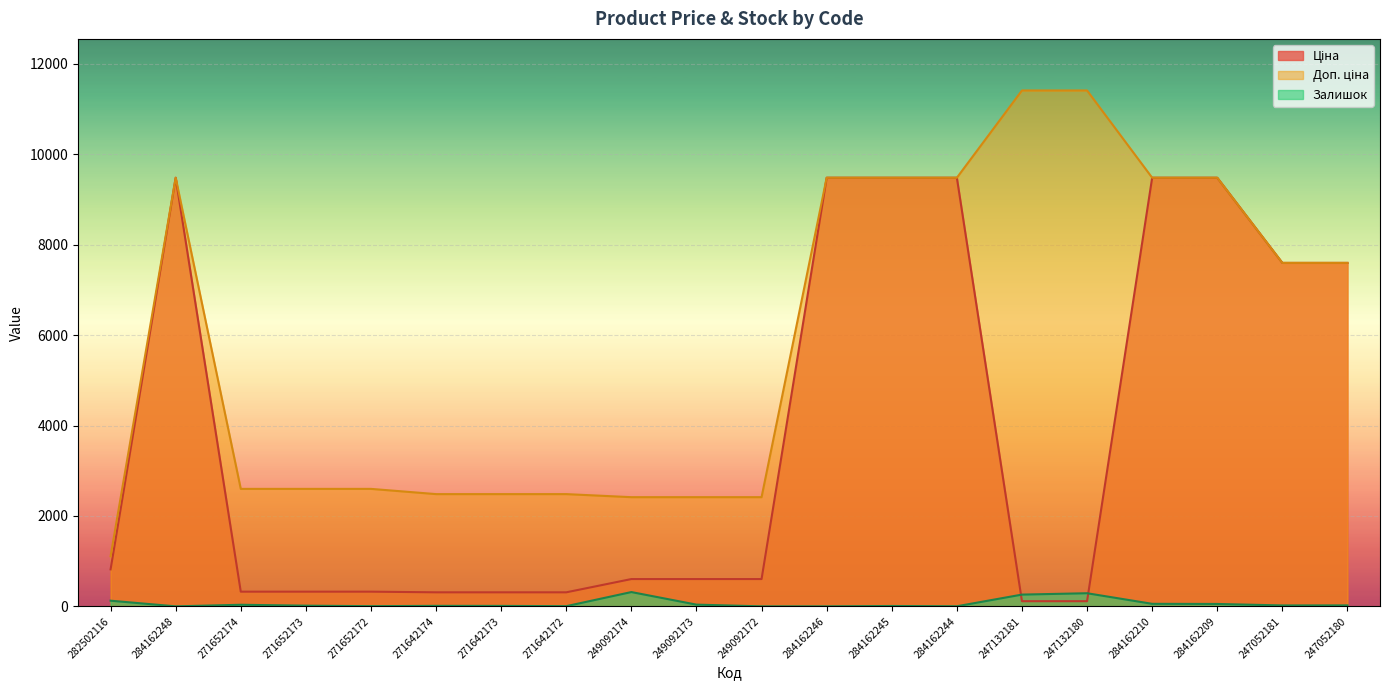

List the series in order of their overall mean, highest first.

Доп. ціна, Ціна, Залишок